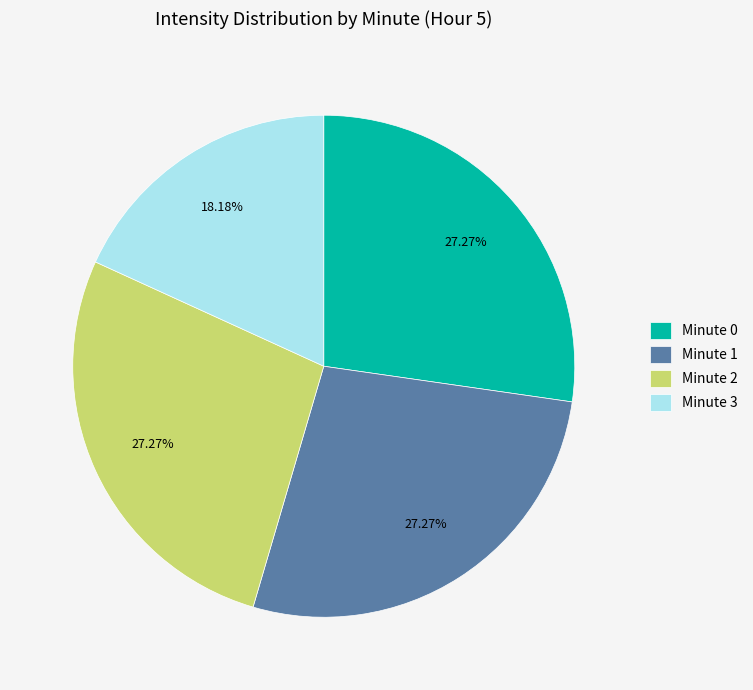

Is there a majority slice in this chart?

No